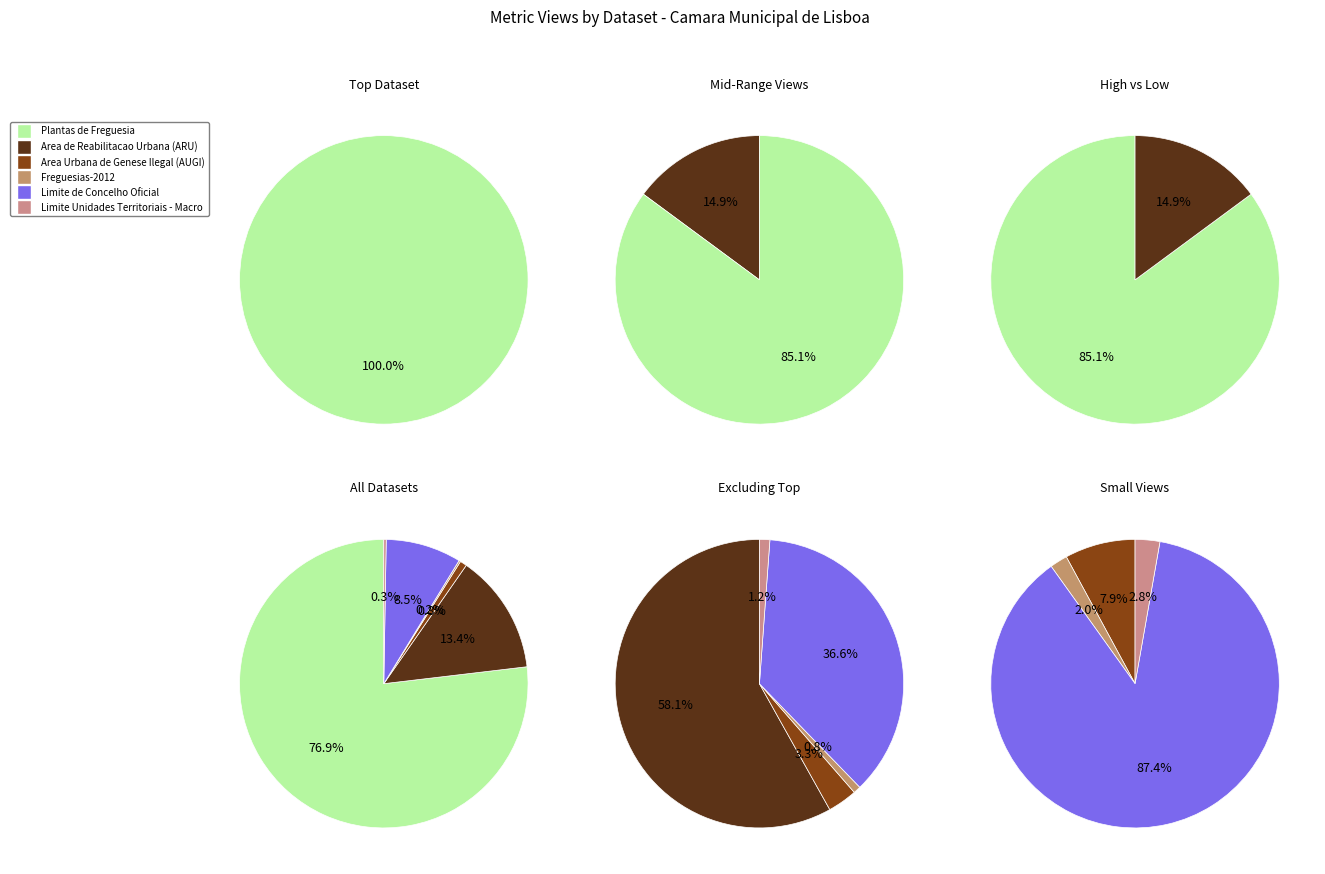

What is the largest slice in the pie chart?

Plantas de Freguesia